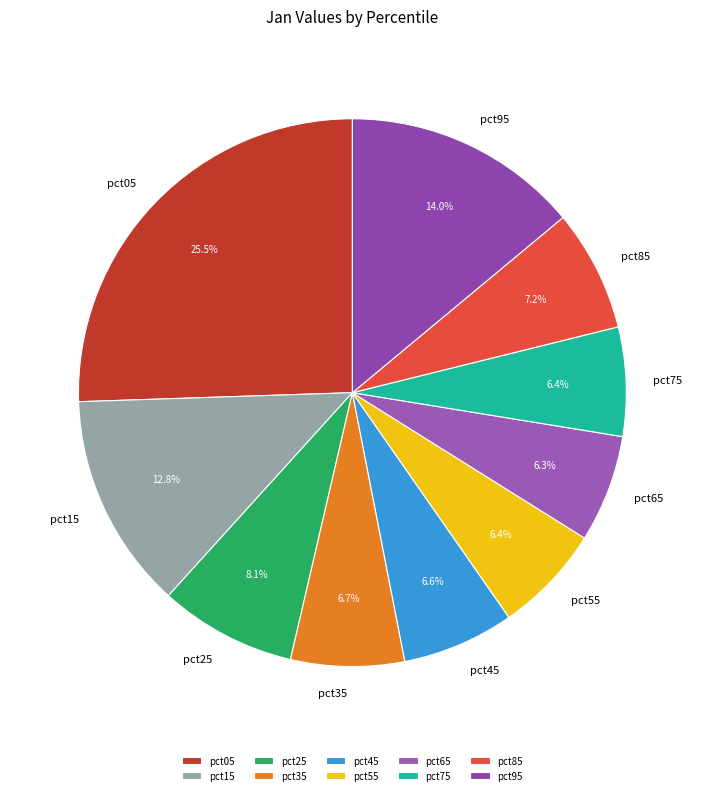

What portion of the pie excludes pct15?

87.2%